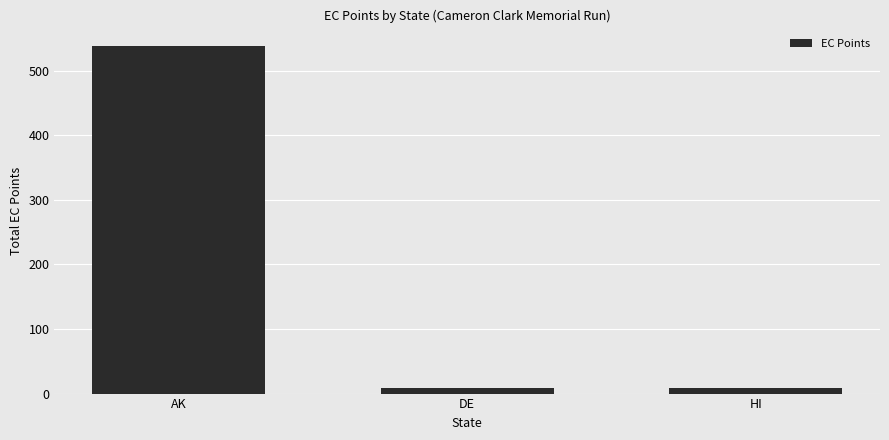

What is the difference between the maximum and minimum values?

530